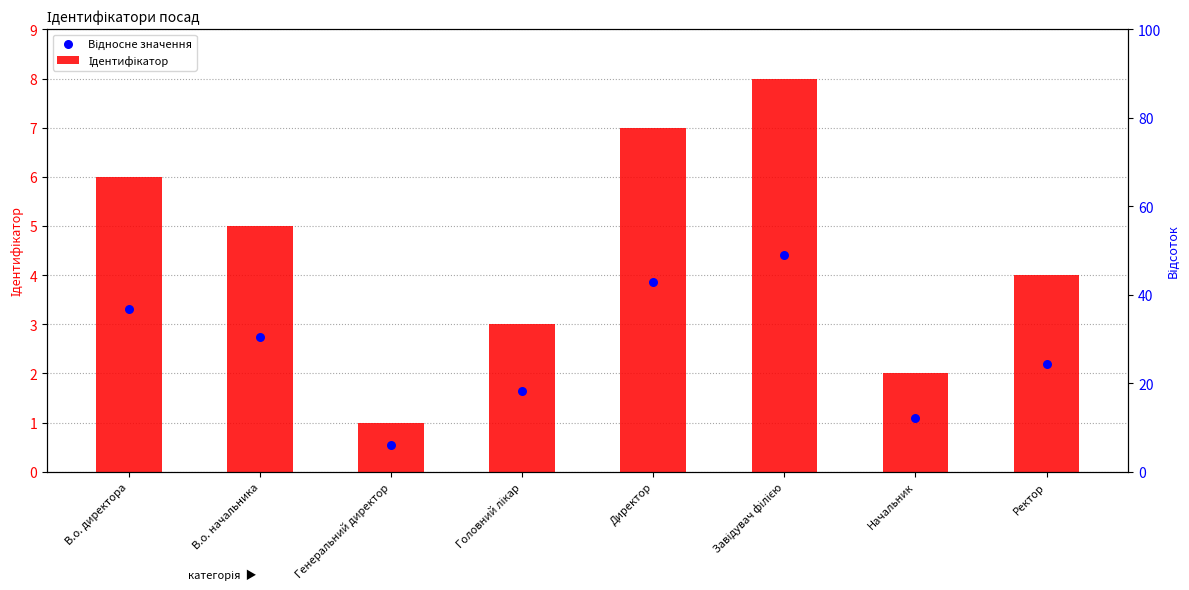

What are all the series names shown in the legend?

Ідентифікатор, Відносне значення